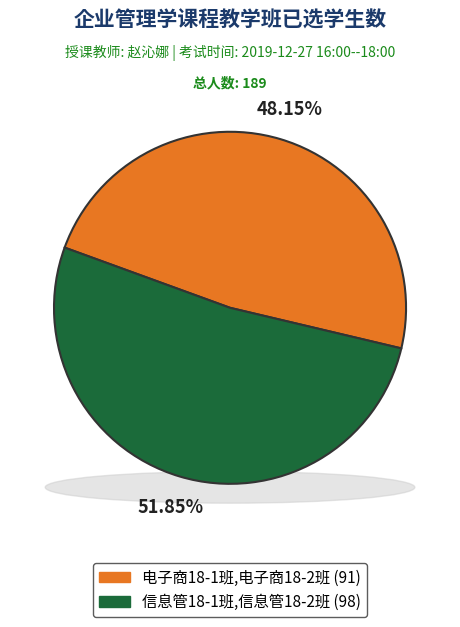

Does 信息管18-1班,信息管18-2班 account for over 50% of the chart?

Yes